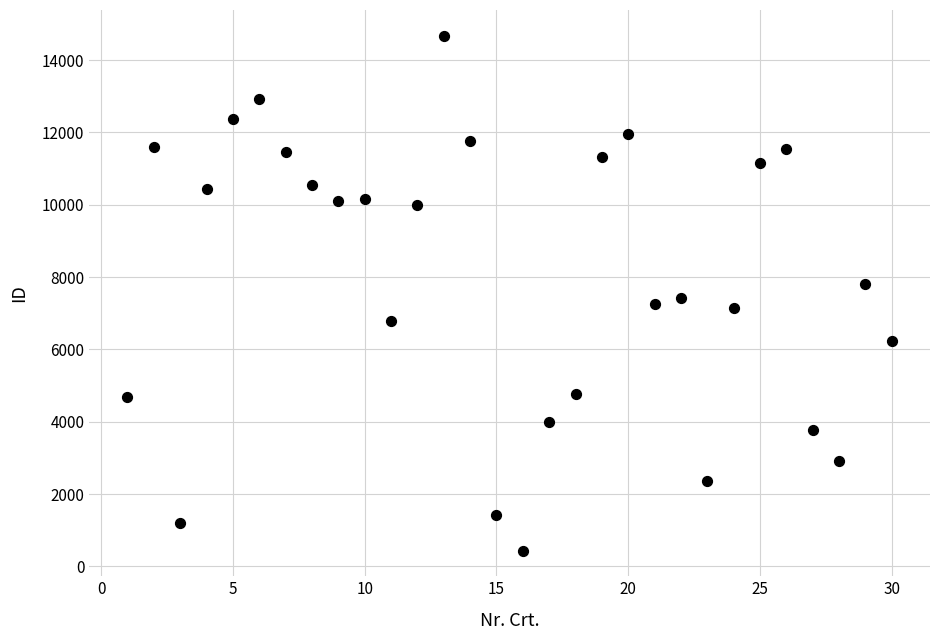

What is the range of Y values (max minus min)?

14238